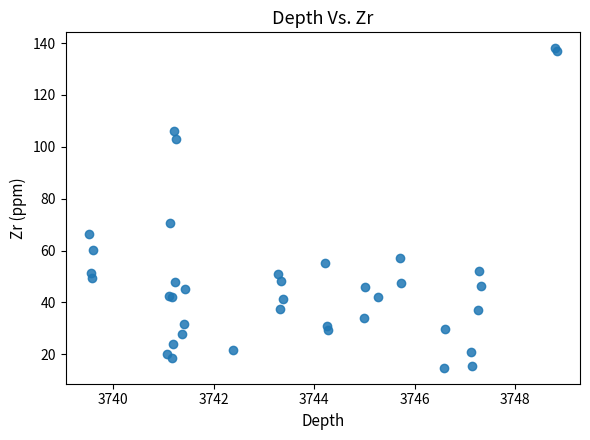

What Y value in the scatter plot is closest to 76?

70.5